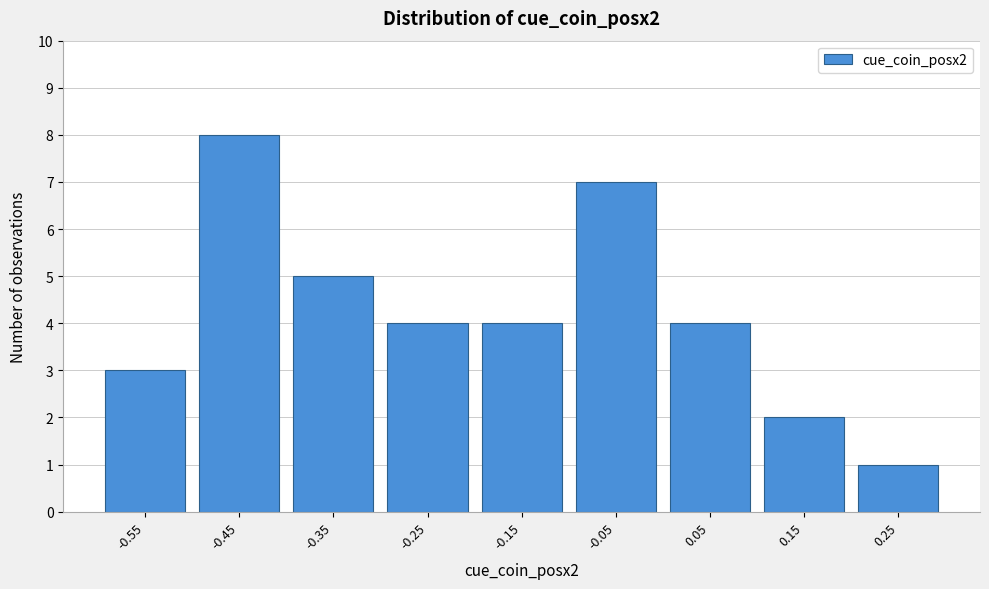

Reading left to right, extract all data points from this chart.

-0.55=3	-0.45=8	-0.35=5	-0.25=4	-0.15=4	-0.05=7	0.05=4	0.15=2	0.25=1